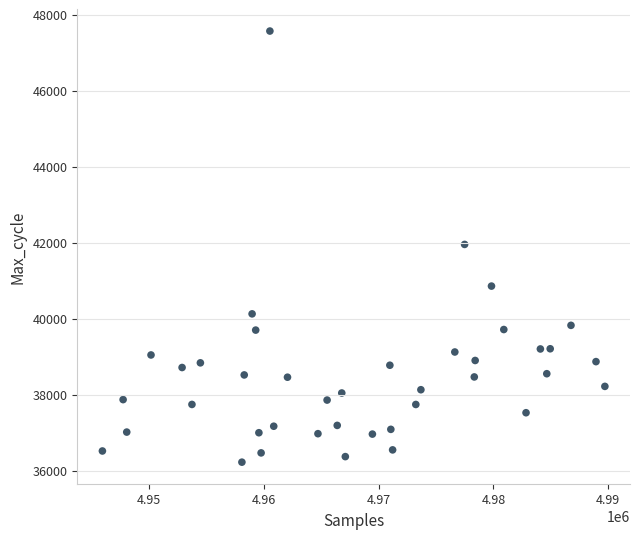

What is the range of X values (max minus min)?

43768